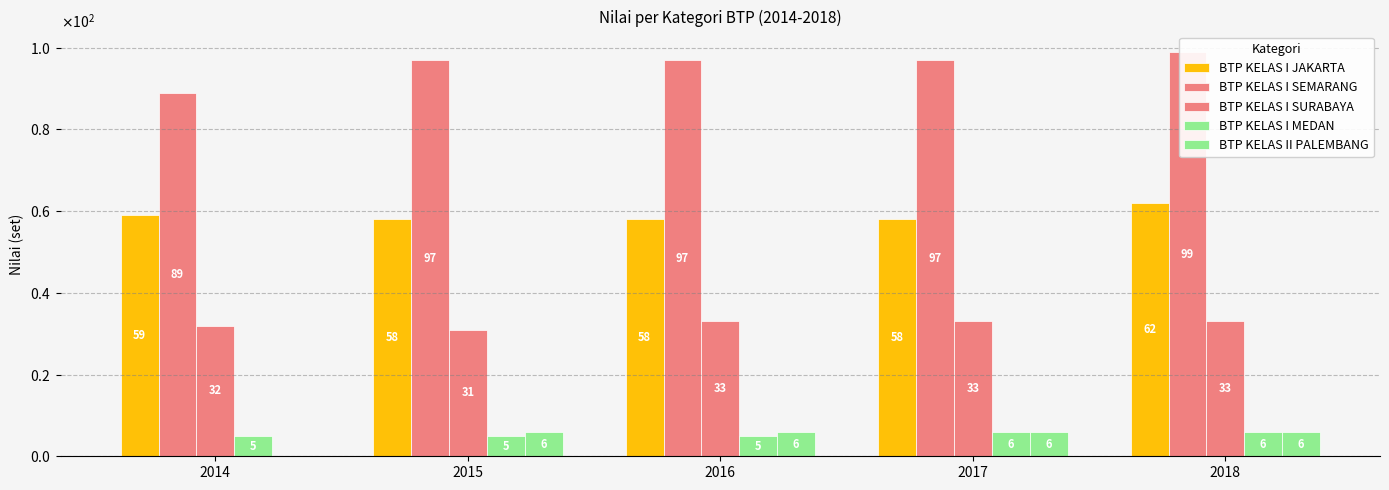

Rank the series at 2014 from highest to lowest value.

BTP KELAS I SEMARANG, BTP KELAS I JAKARTA, BTP KELAS I SURABAYA, BTP KELAS I MEDAN, BTP KELAS II PALEMBANG